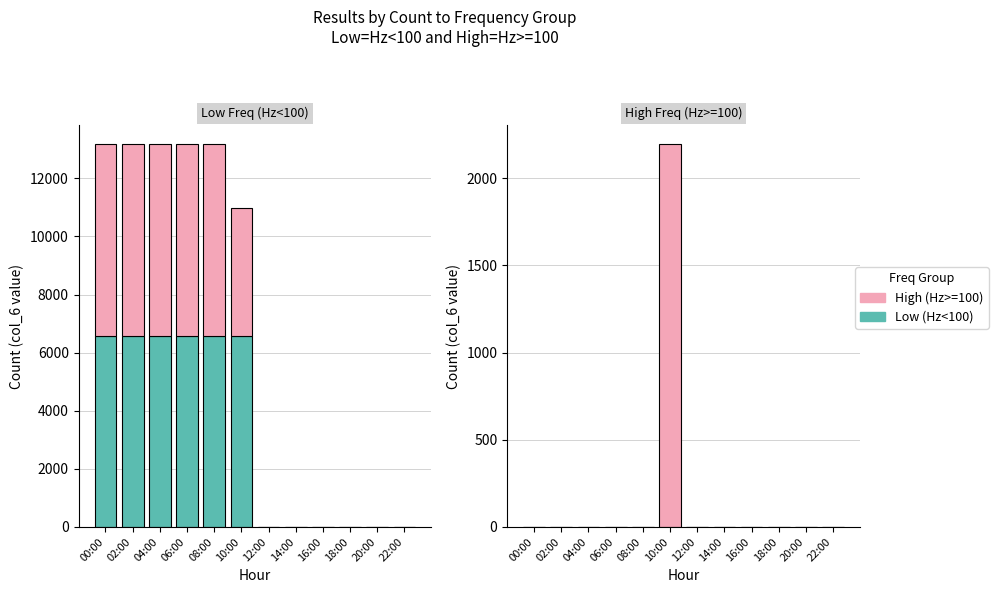

Rank the categories by High value from lowest to highest.

00:00, 02:00, 04:00, 06:00, 08:00, 12:00, 14:00, 16:00, 18:00, 20:00, 22:00, 10:00